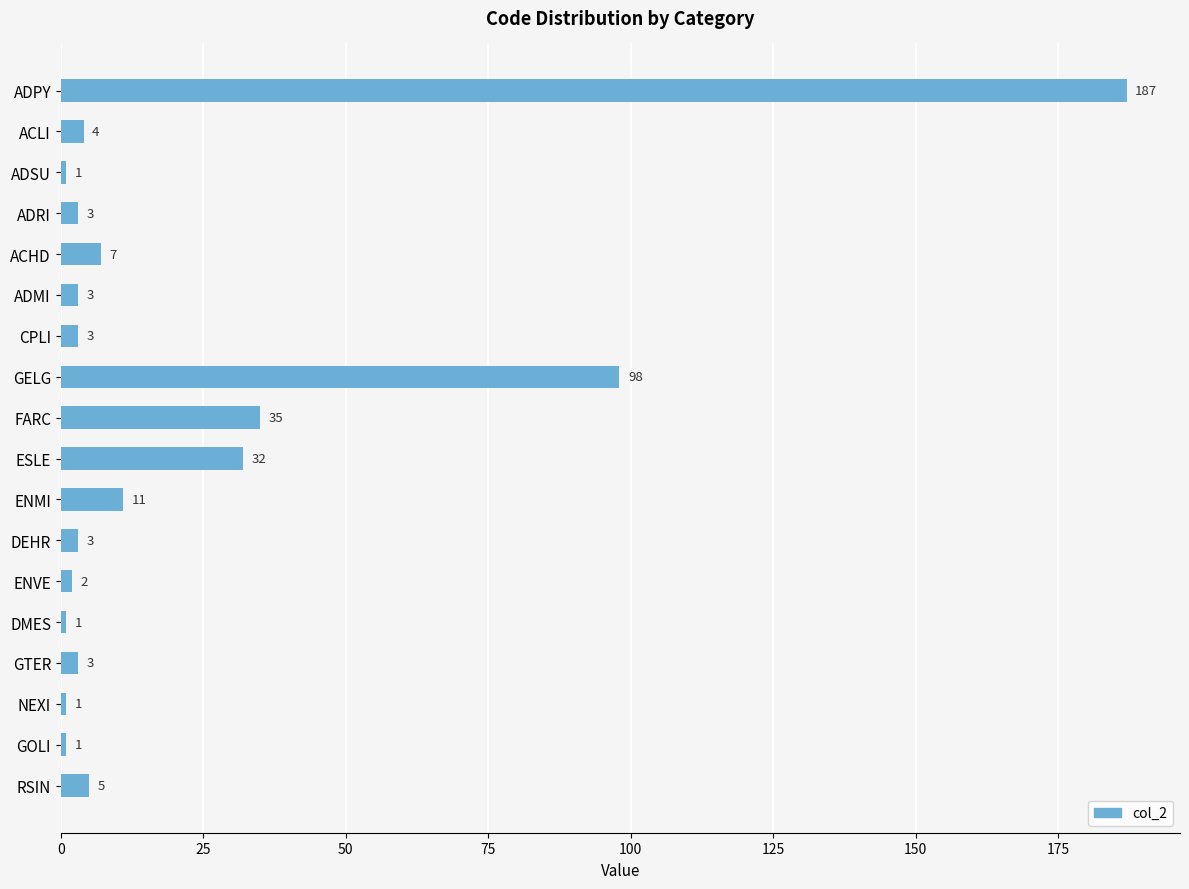

Are the bars grouped side by side (vs. stacked)?

No